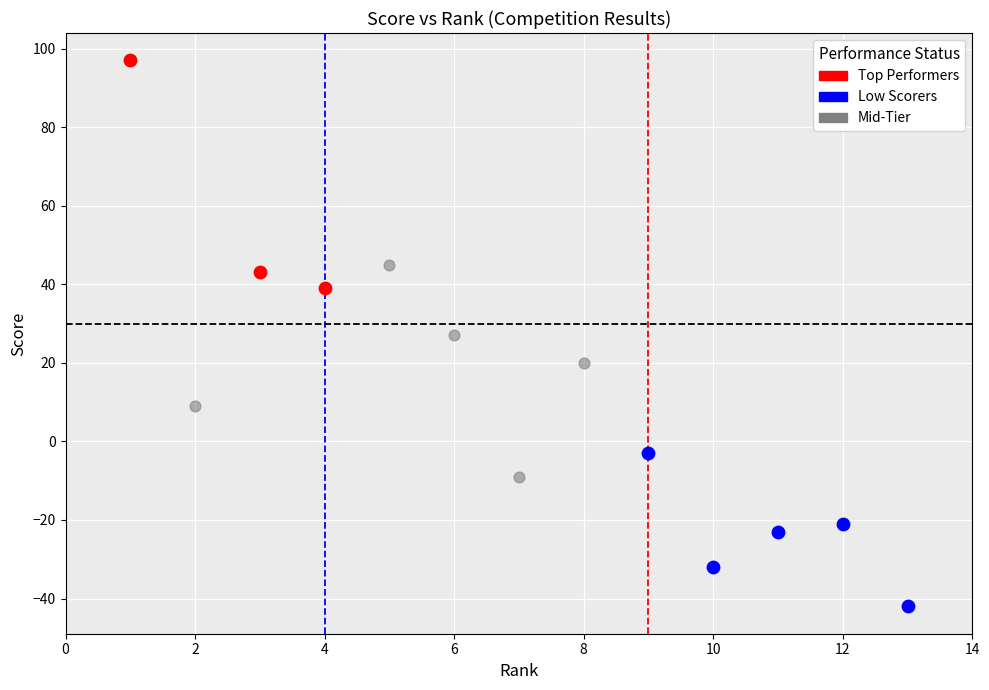

Which series contains the lowest Y value?

Low Scorers